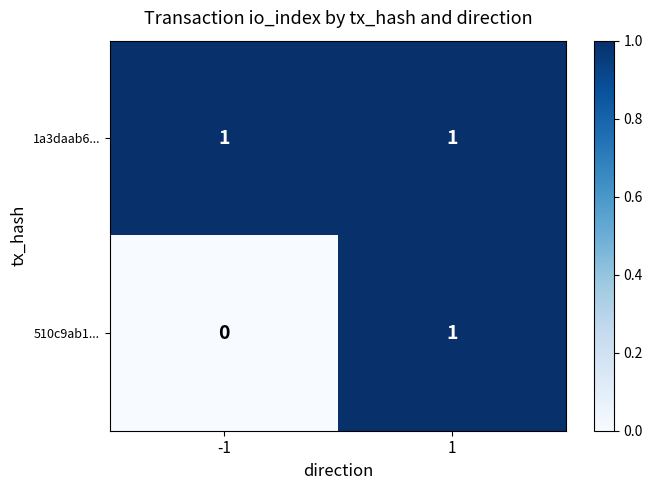

Count the number of data series in this chart.

2